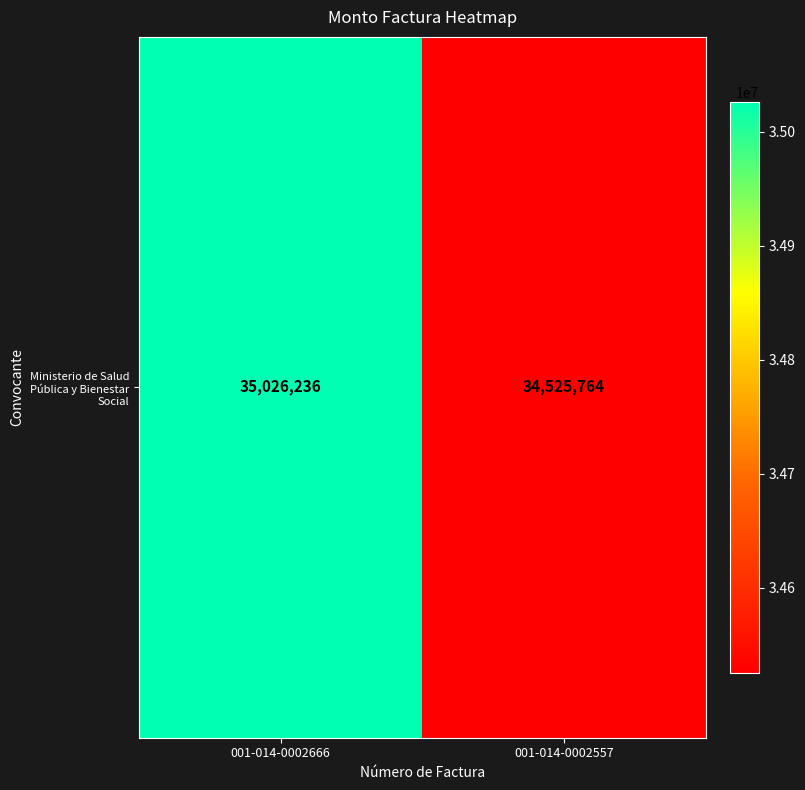

How many values are below 35026236?

1